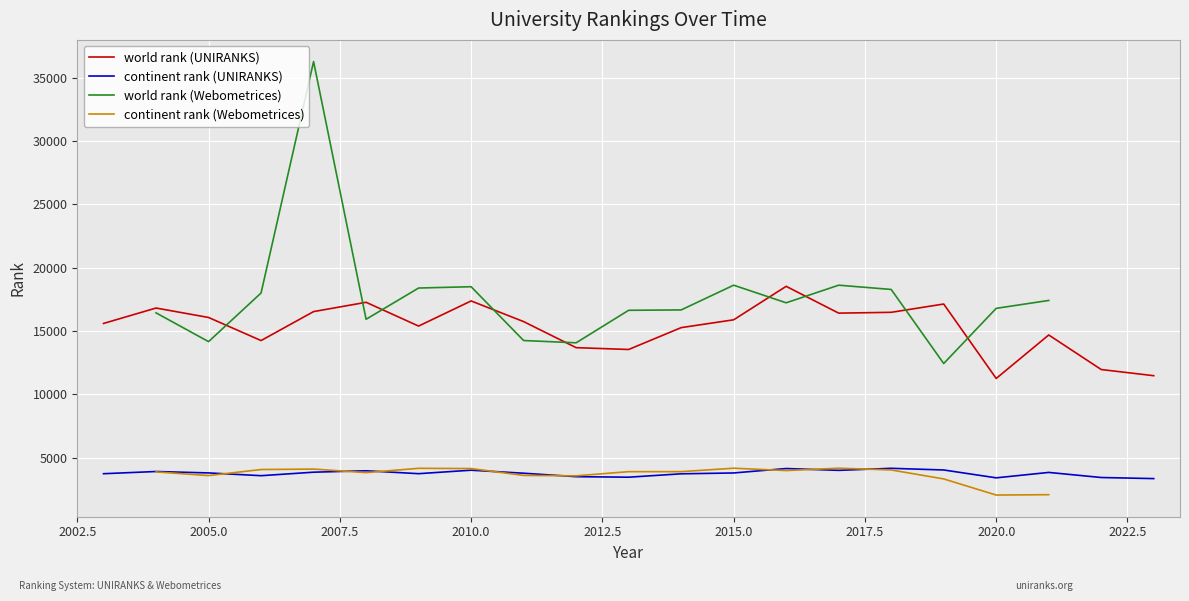

What value does the world rank (UNIRANKS) series have at 2020, to the nearest 10?

11250